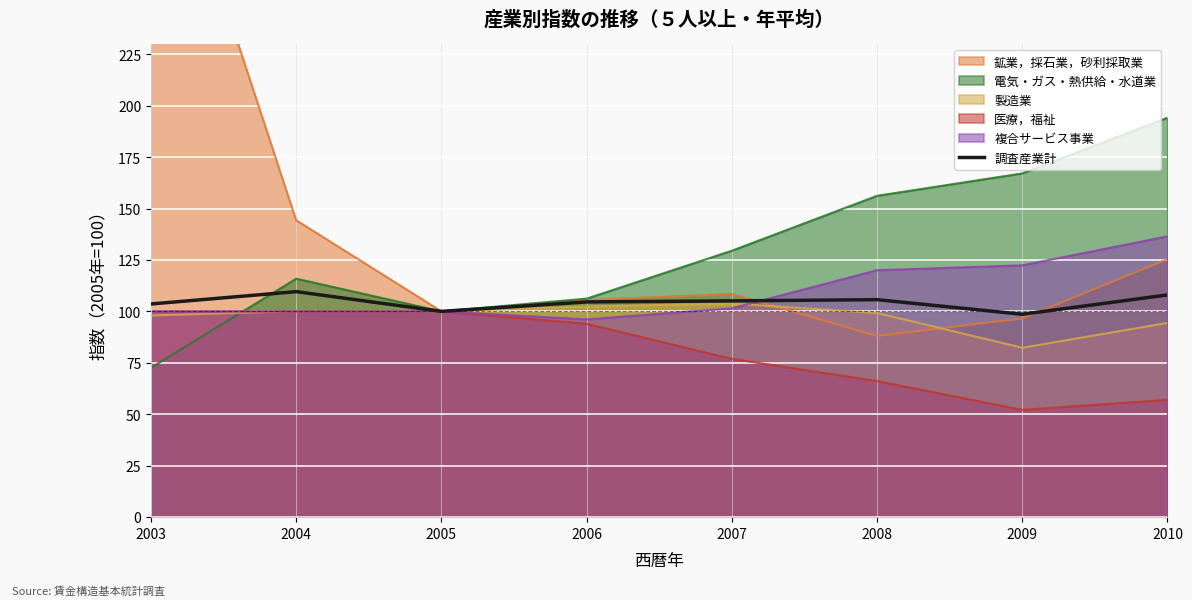

How many values exceed 105?

4